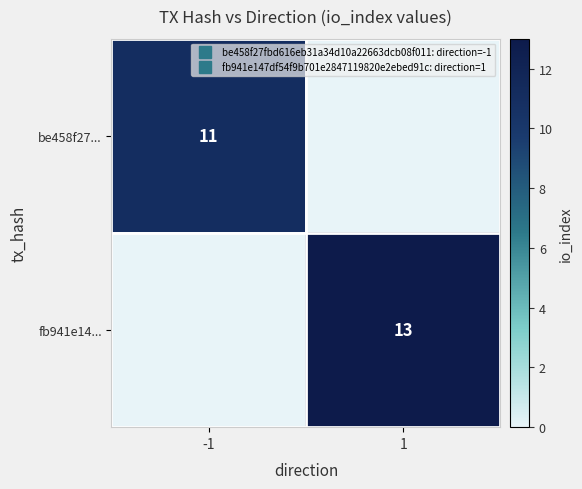

What value does the fb941e14... series have at 1, to the nearest 10?

10